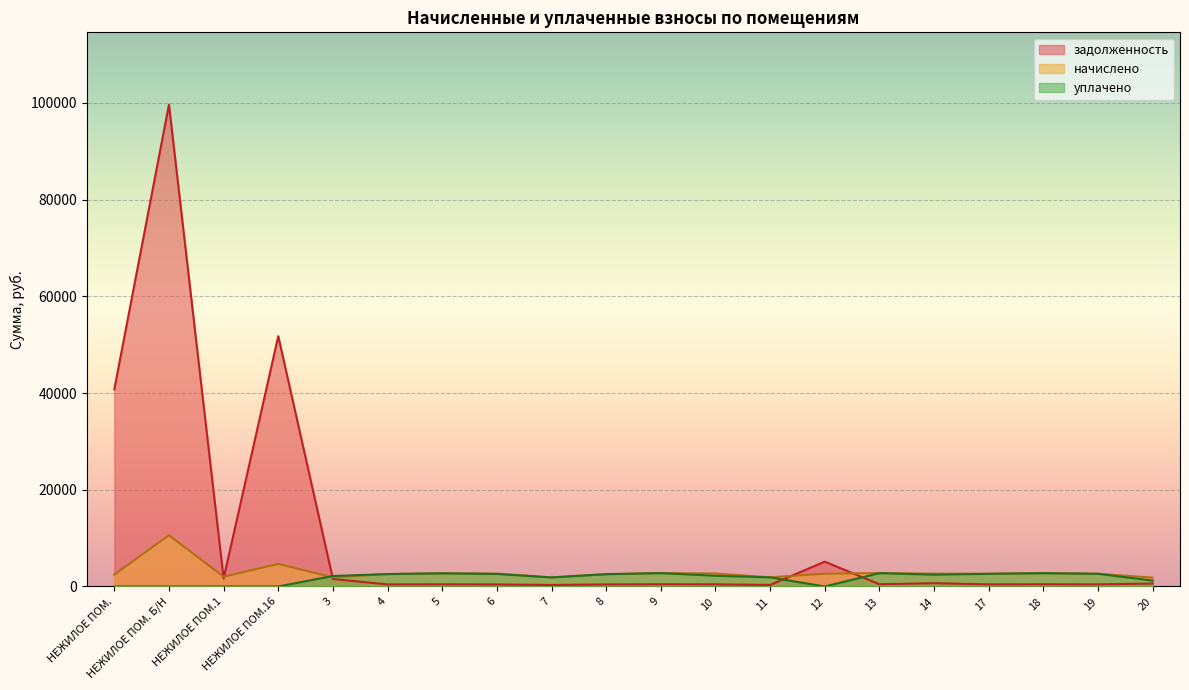

Does the chart display data point markers on the line(s)?

No